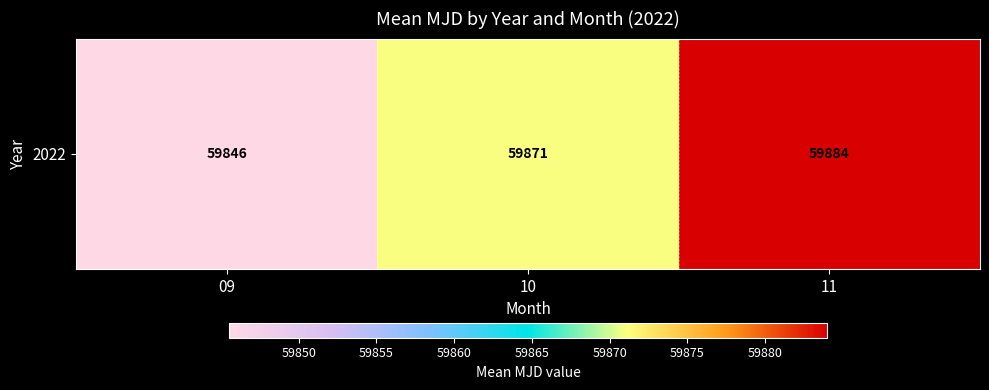

What is the approximate value at 11?

59884.0